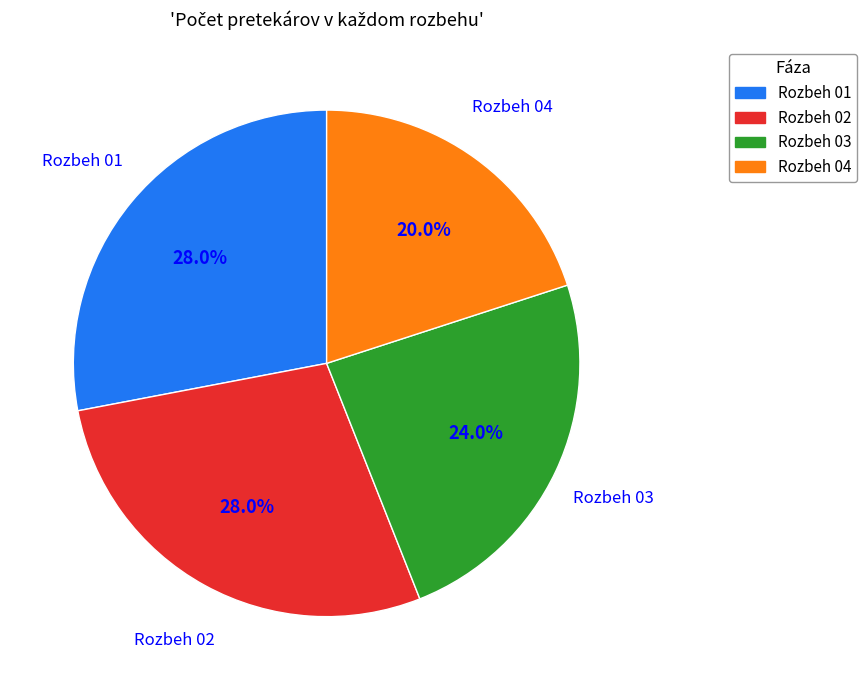

Is Rozbeh 01 the majority of the pie?

No